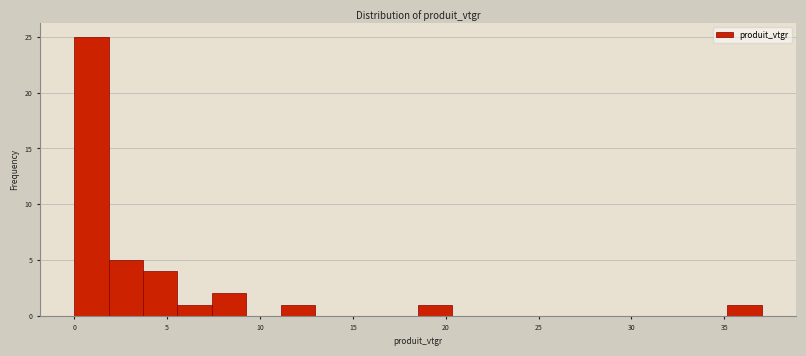

Read against the x-axis, roughly where is the centre of the tallest bar?

1.0